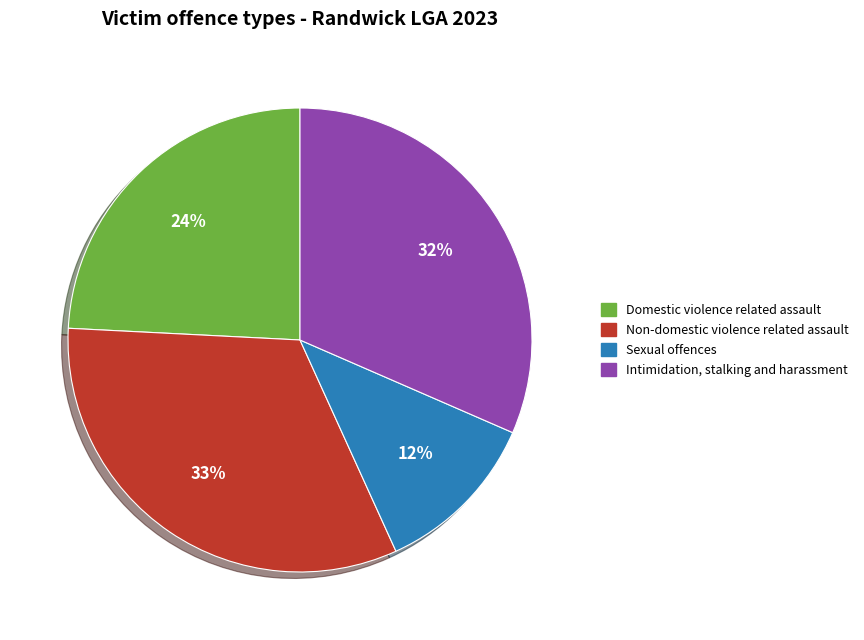

Is there a majority slice in this chart?

No